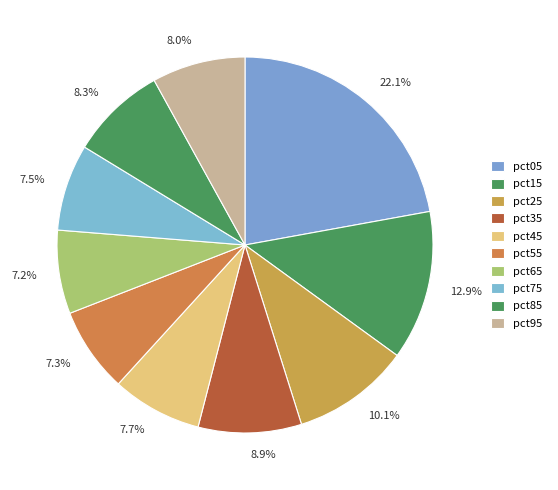

Count the number of slices in the pie.

10